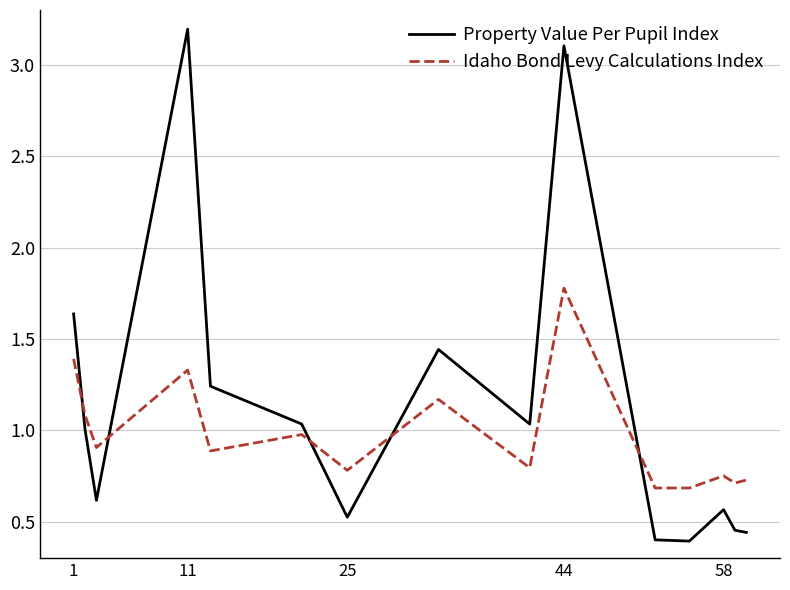

Rank the series by their maximum value, from lowest to highest.

Idaho Bond Levy Calculations Index, Property Value Per Pupil Index